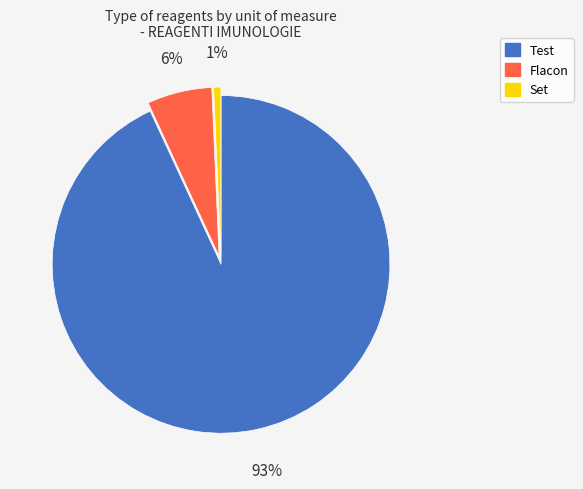

Combined, do Test and Flacon account for over 50%?

Yes